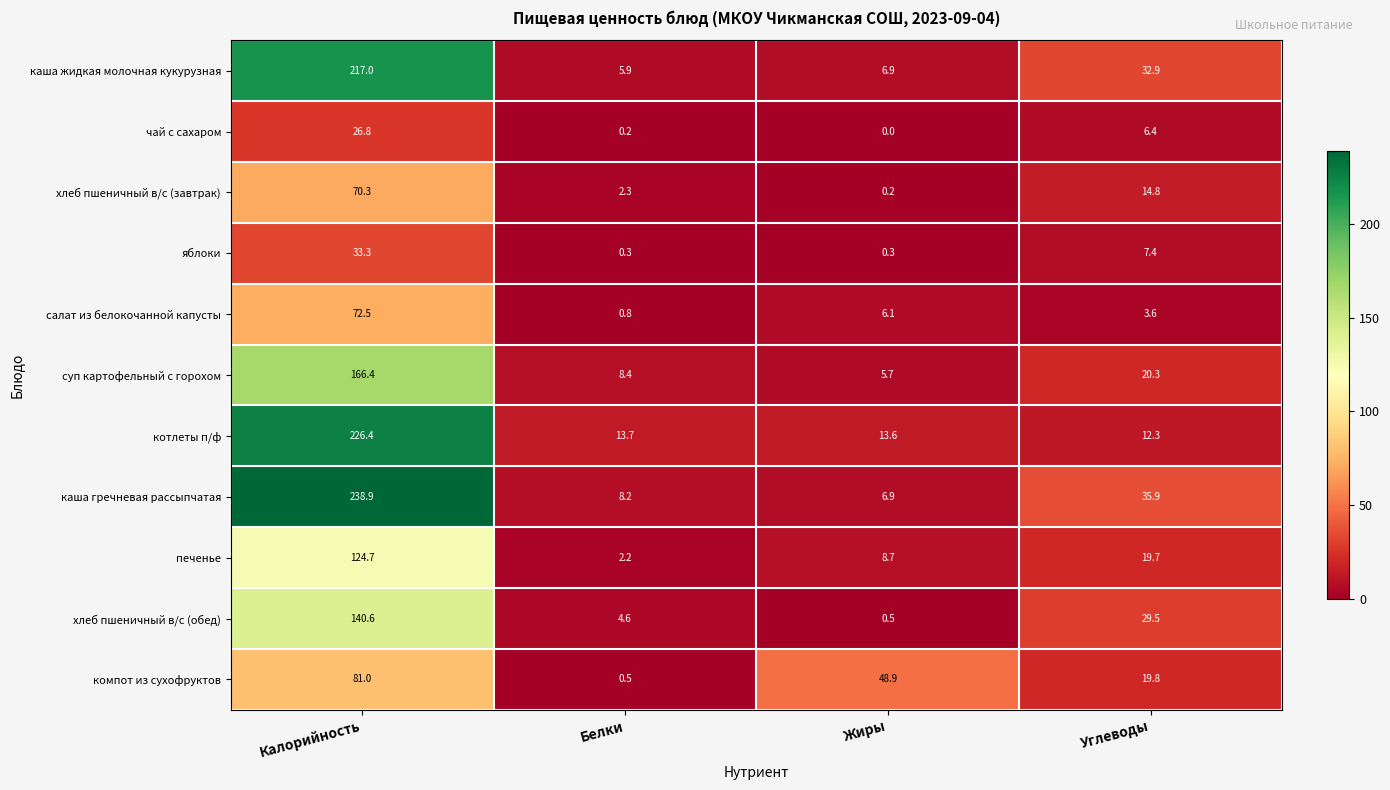

Which series has the largest total across all categories?

каша гречневая рассыпчатая